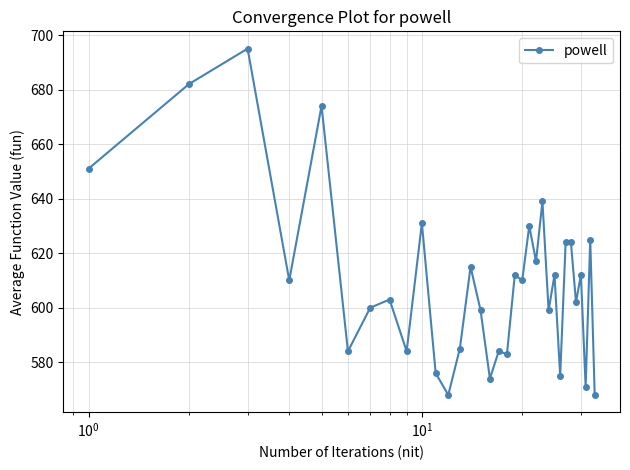

What is the value of the 25th point from the left?

612